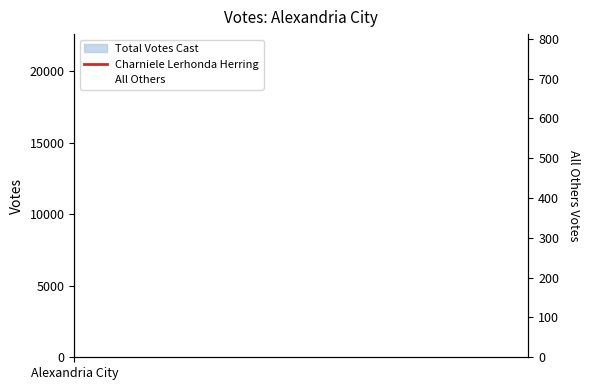

Does the chart display data point markers on the line(s)?

No